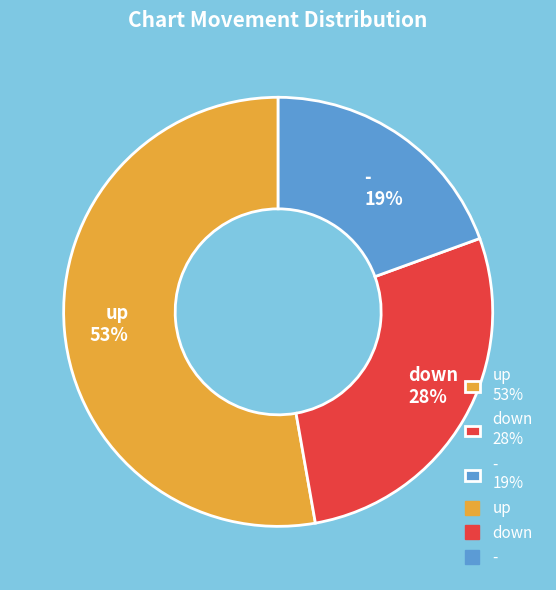

Which has a higher value, - 19% or up 53%?

up 53%